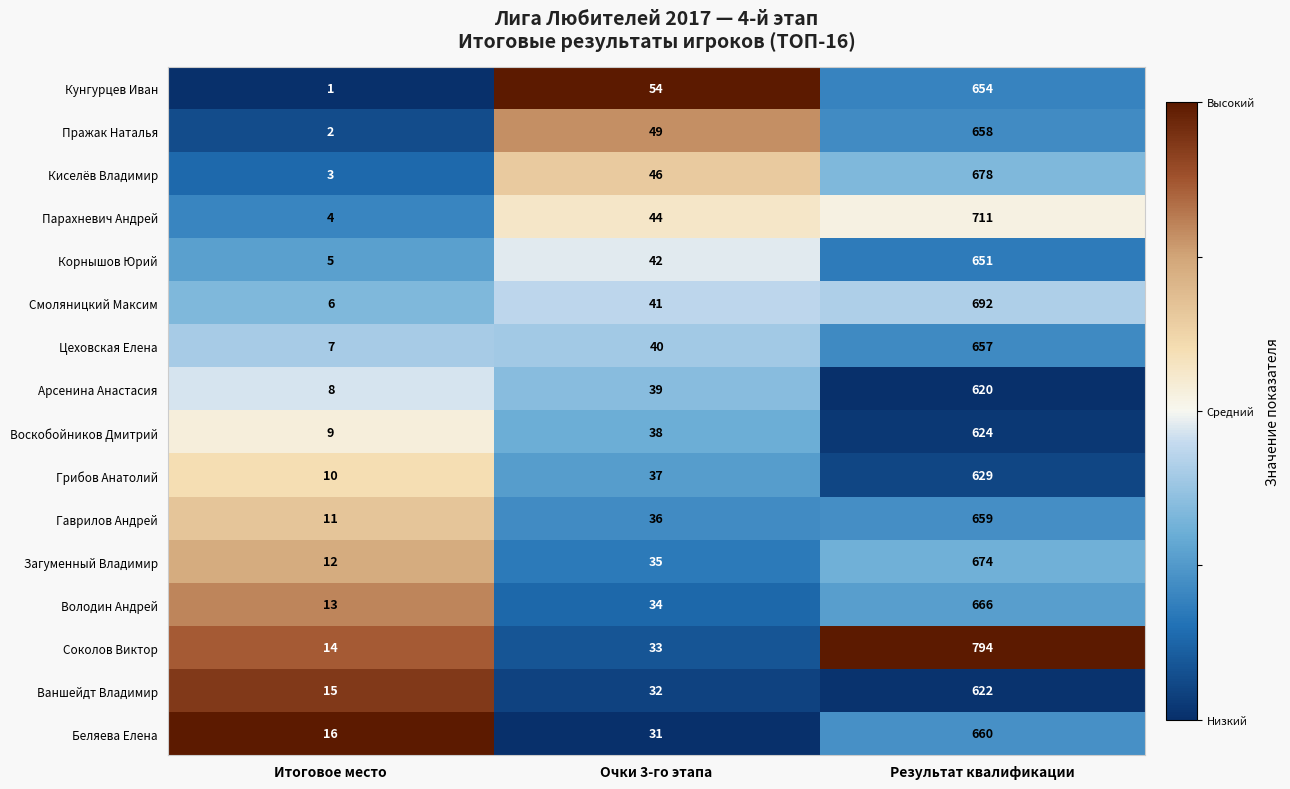

The Парахневич Андрей series shows 77 at Очки 3-го этапа. True or false?

False